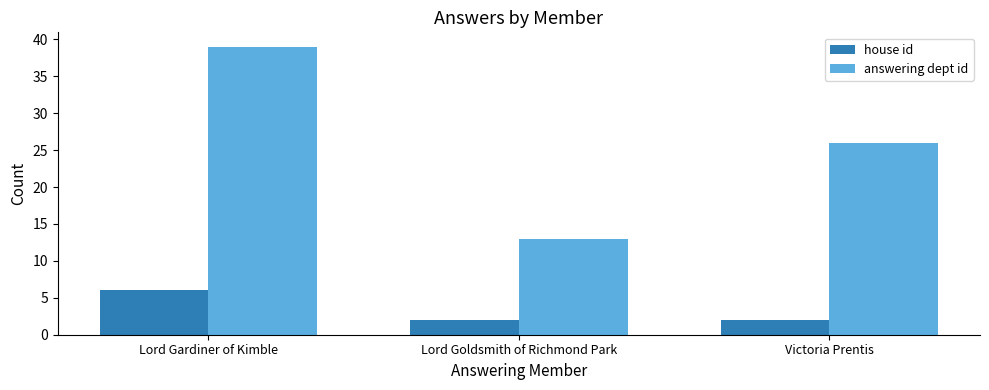

What is the minimum value for answering dept id?

13